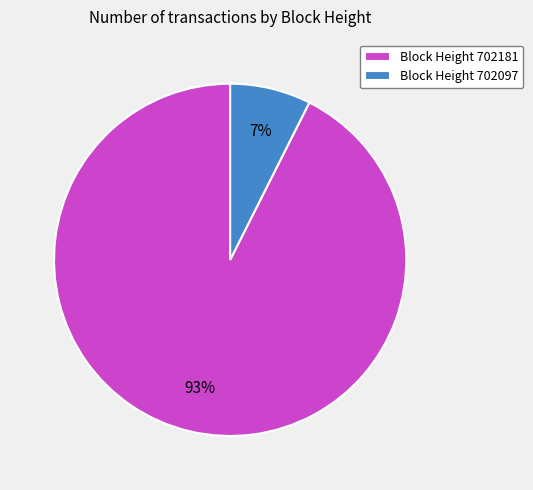

Do Block Height 702097 and Block Height 702181 together represent more than half of the pie?

Yes